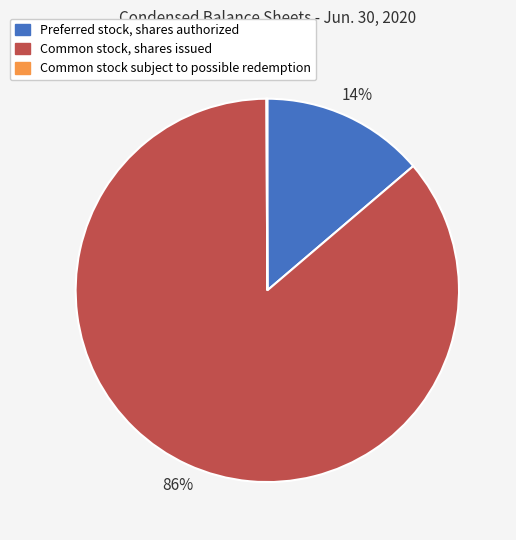

True or false: Preferred stock, shares authorized accounts for 25% of the total.

False